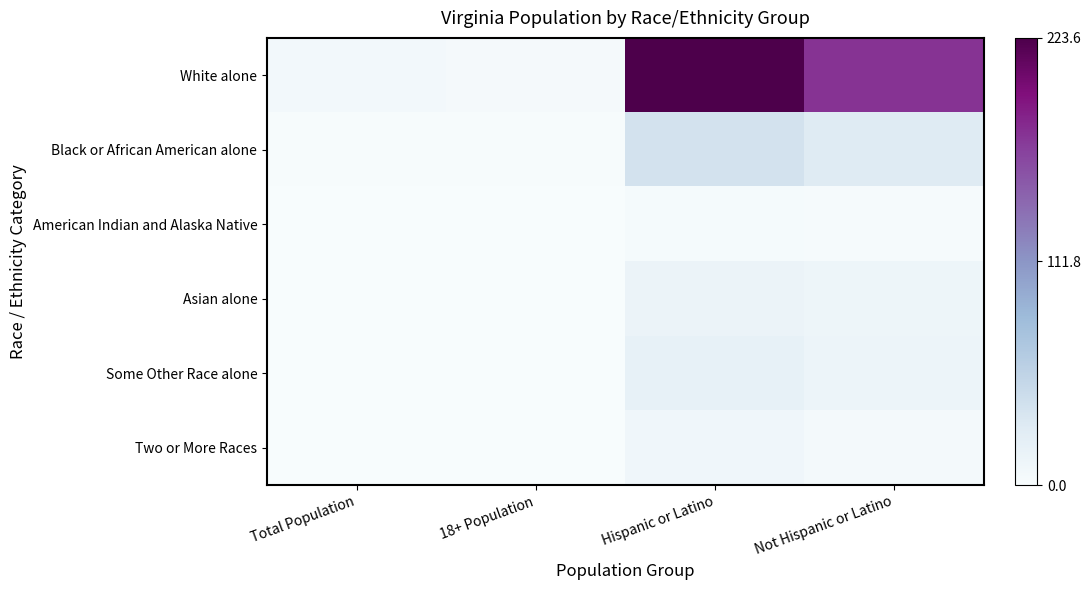

Between Hispanic or Latino and Total Population, which is larger?

Hispanic or Latino